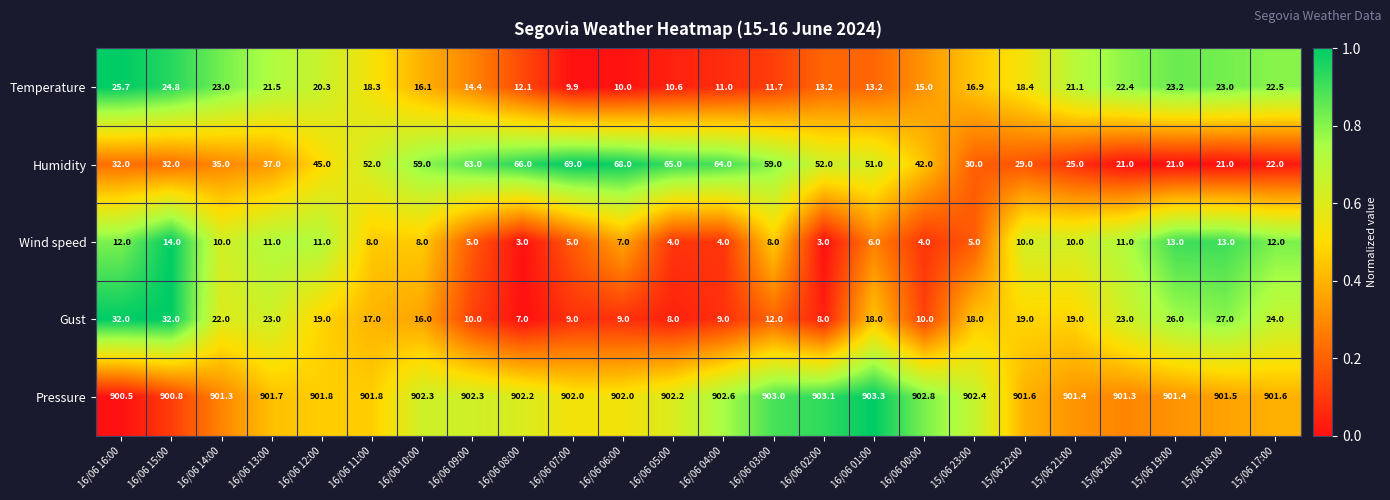

The value of Wind speed at 15/06 23:00 is 5.0. True or false?

True